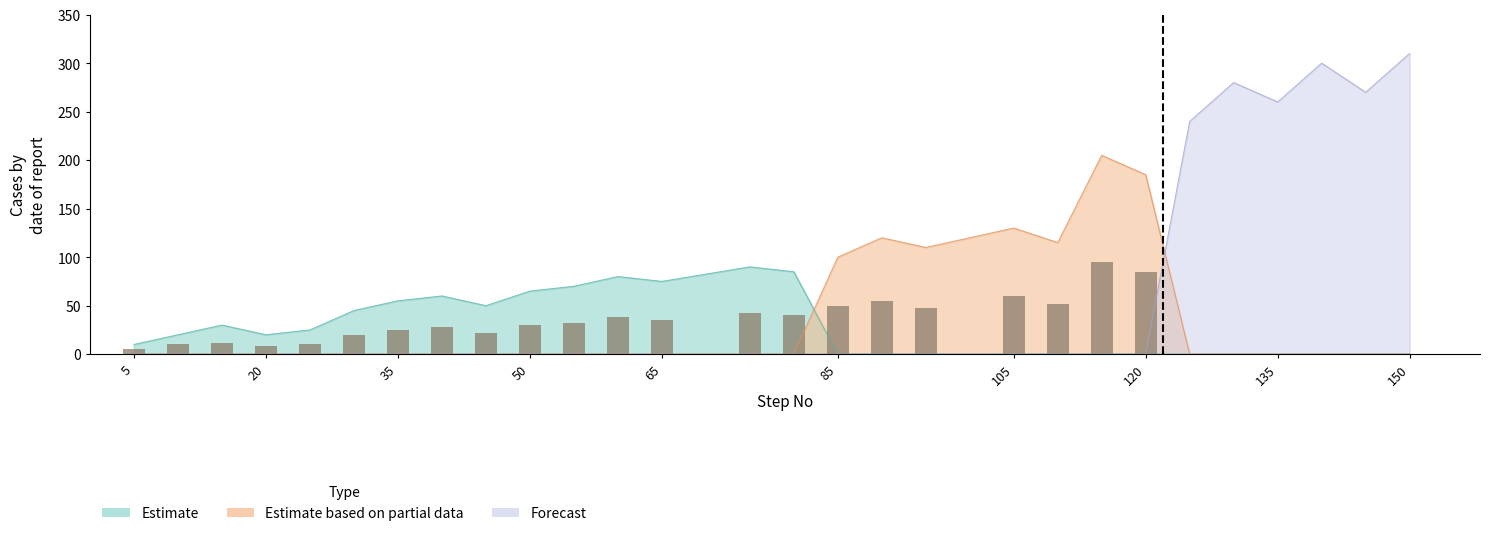

The Estimate based on partial data series shows 0 at 10. True or false?

True